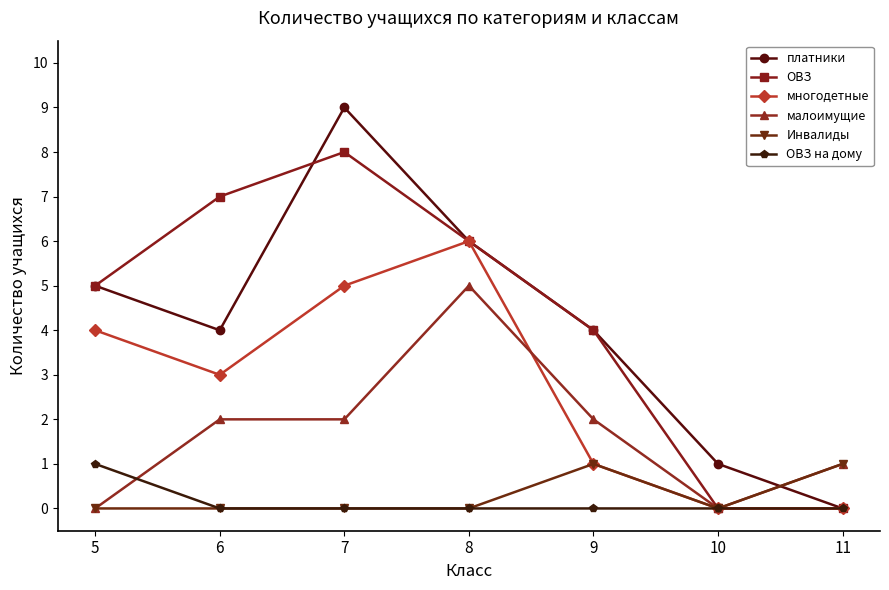

Between 5 and 9, which series saw the biggest shift?

многодетные